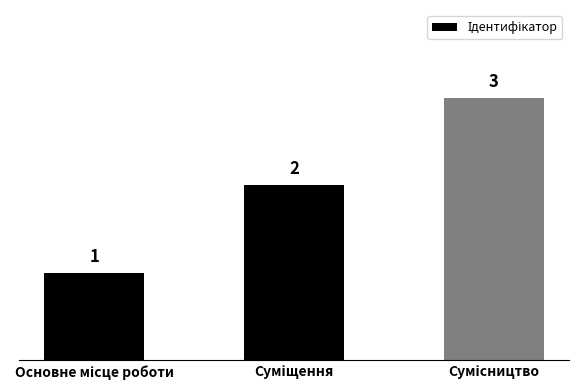

What is the minimum value shown in the chart?

1